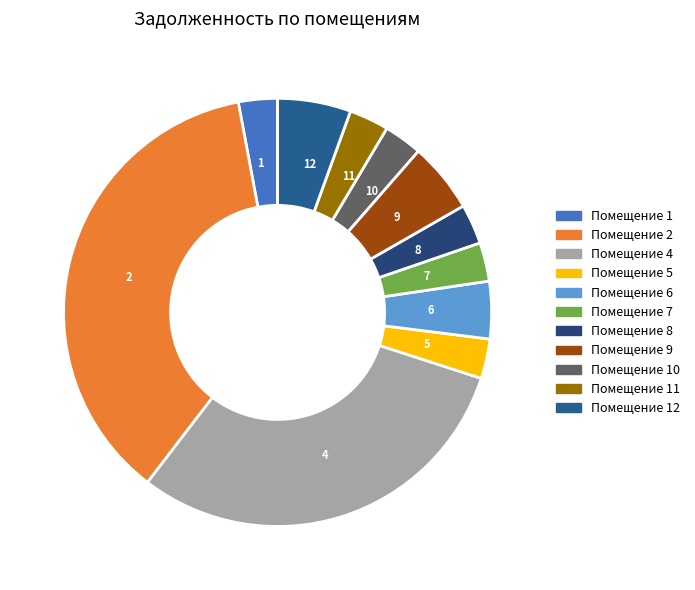

Does 9 account for over 50% of the chart?

No